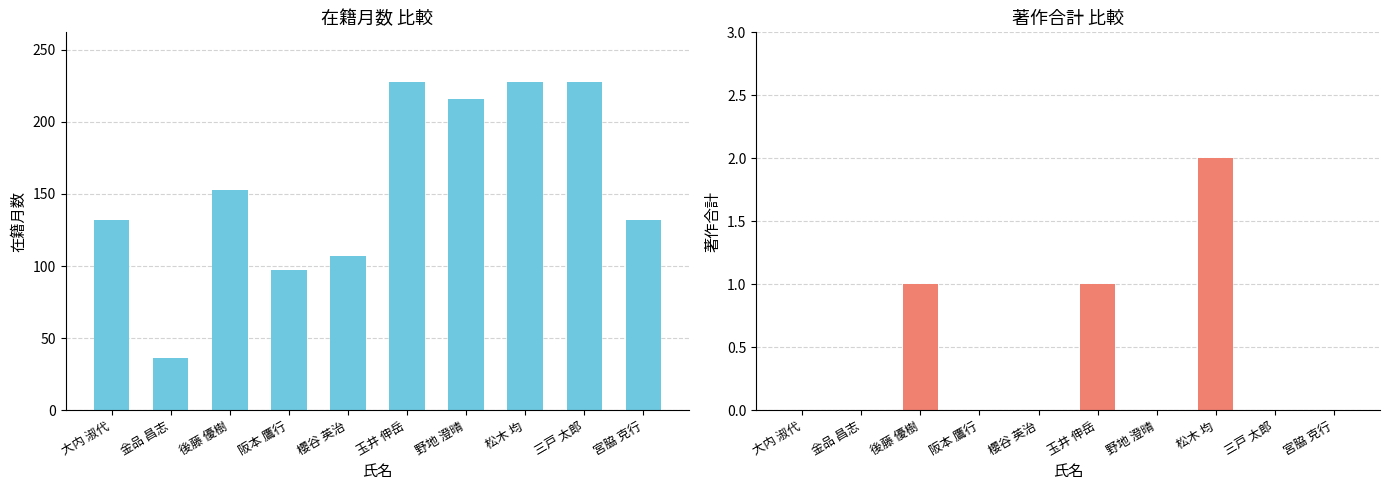

True or false: 著作合計 has a value of 1 at 宮脇 克行.

False